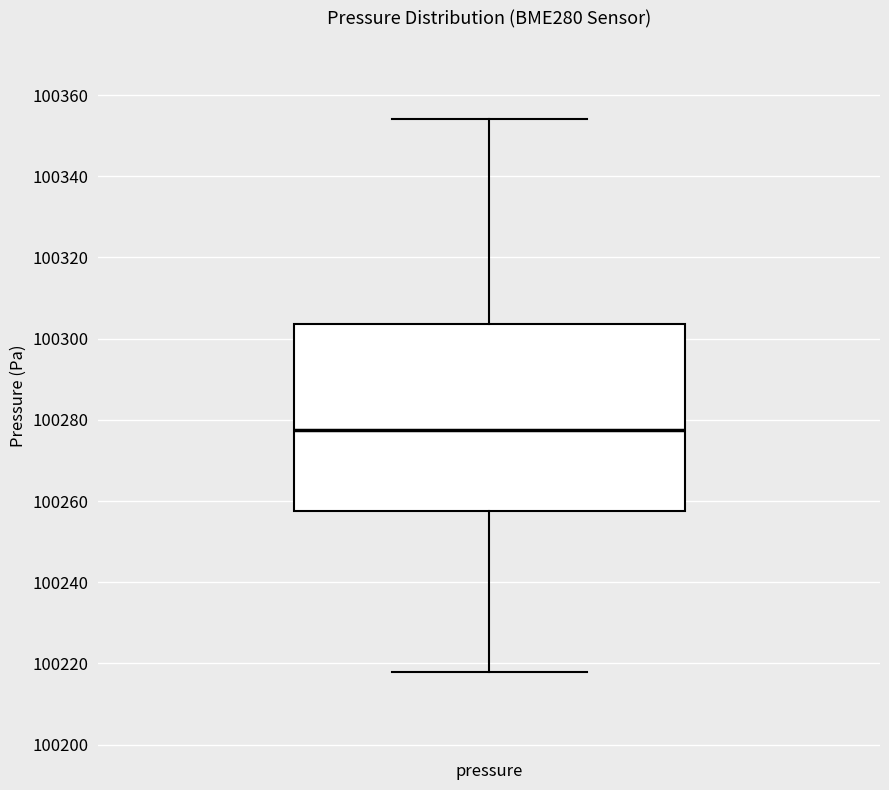

Transcribe this box plot: give where the median line is, the range the box spans, and where the two whiskers end, as read against the y-axis. The values are not printed on the chart, so give them approximately, as read against the axis.

median 100278, box 100258 to 100304, whiskers 100218 to 100354